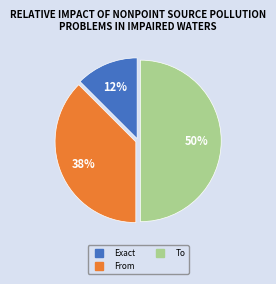

Does From represent more than half of the total?

No